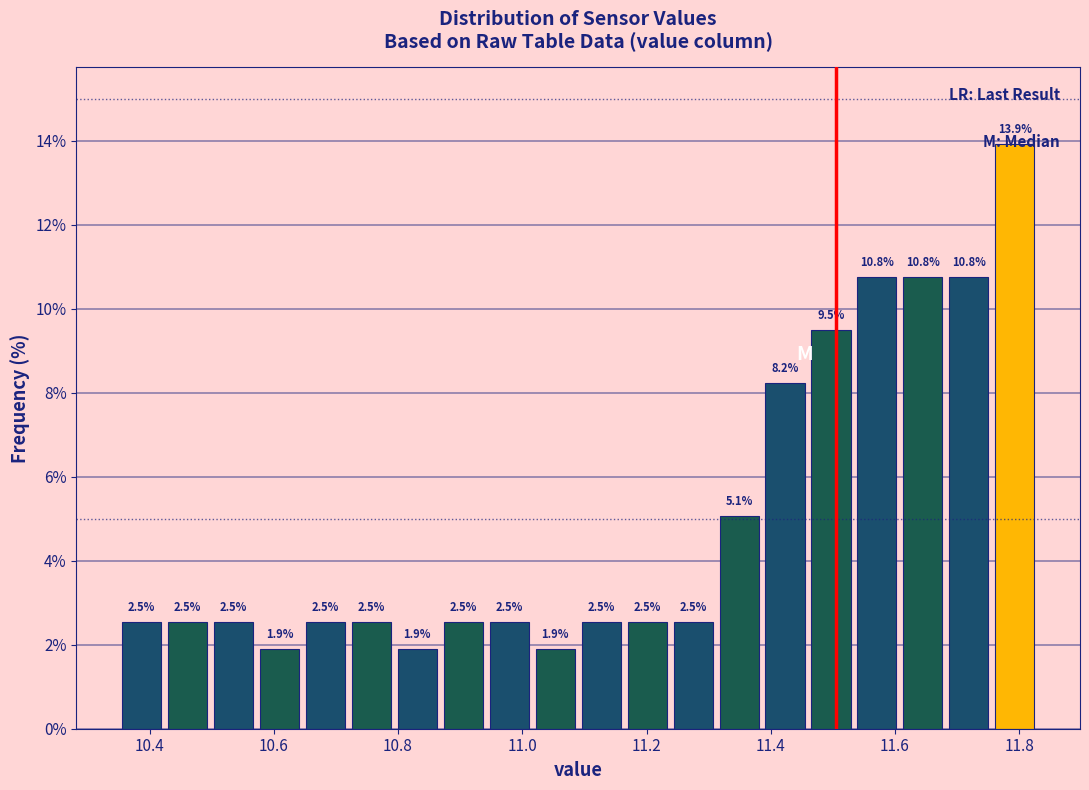

Read against the x-axis, roughly where is the centre of the tallest bar?

11.80